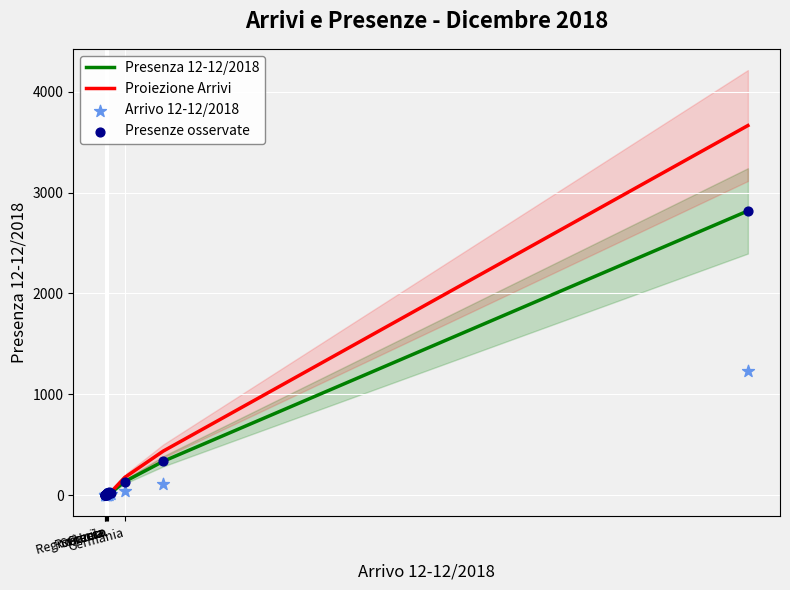

Is the value of Proiezione Arrivi at 14 greater than the value of Presenze osservate at 10?

Yes